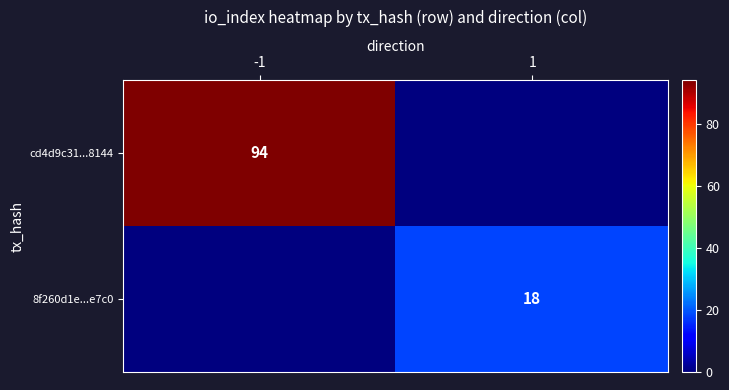

Is it true that cd4d9c31...8144 equals 50 at -1?

False